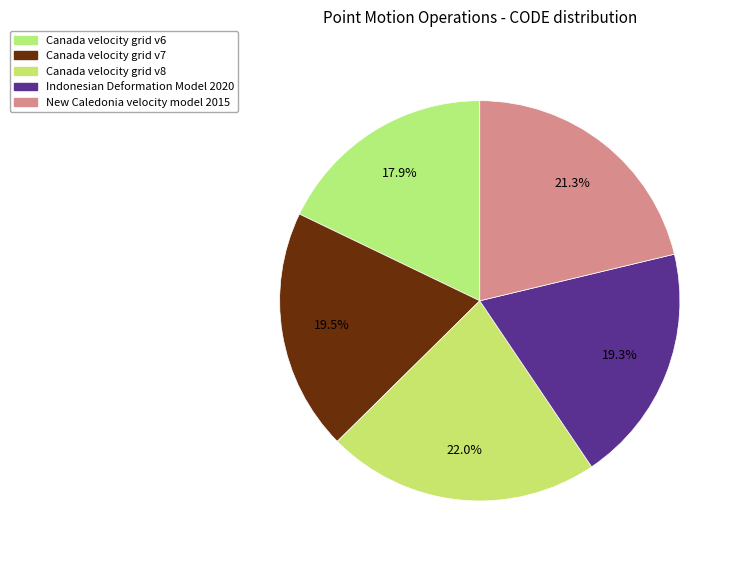

What portion of the pie excludes Canada velocity grid v8?

78.0%